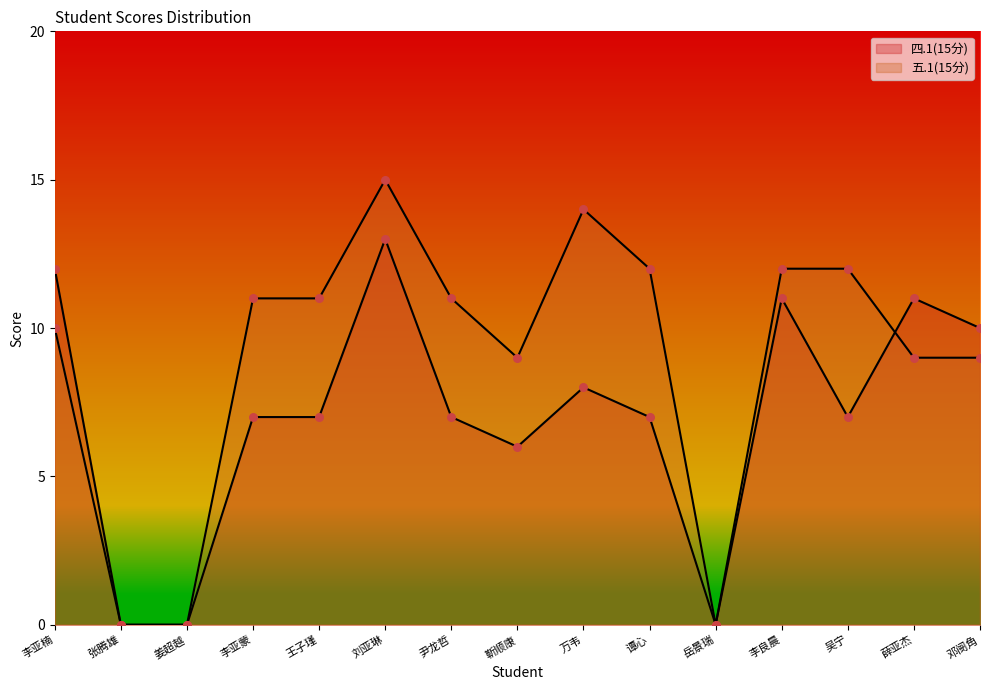

What are all the series names shown in the legend?

四.1(15分), 五.1(15分)